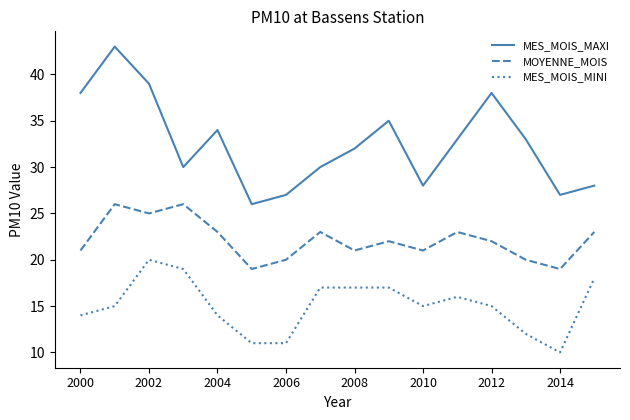

How many series are shown in this chart?

3